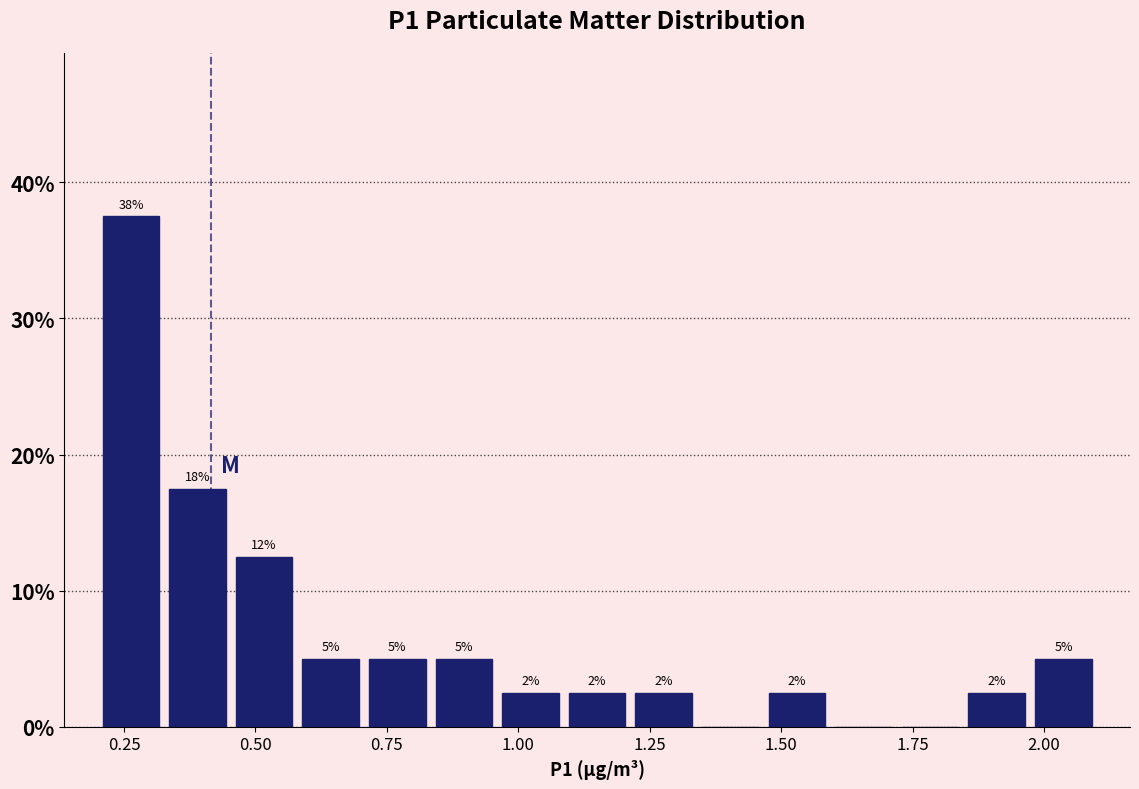

Read against the x-axis, roughly where is the centre of the tallest bar?

0.25